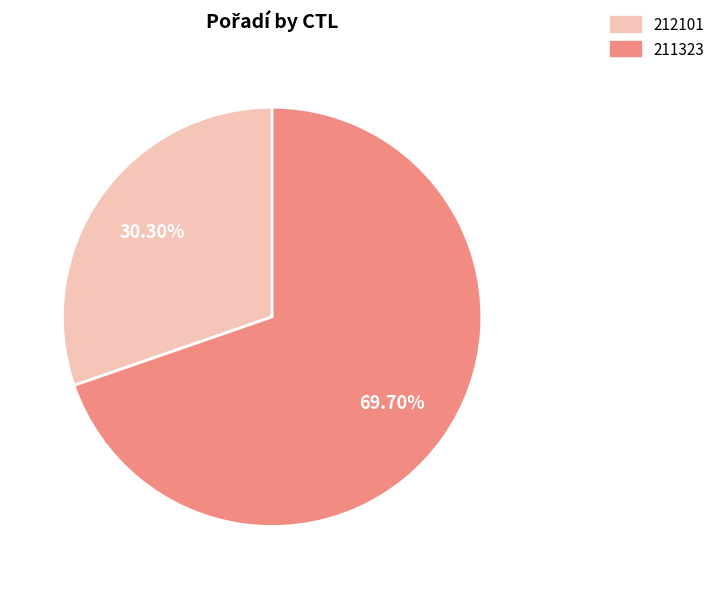

To the nearest percent, what portion does 212101 represent?

30%